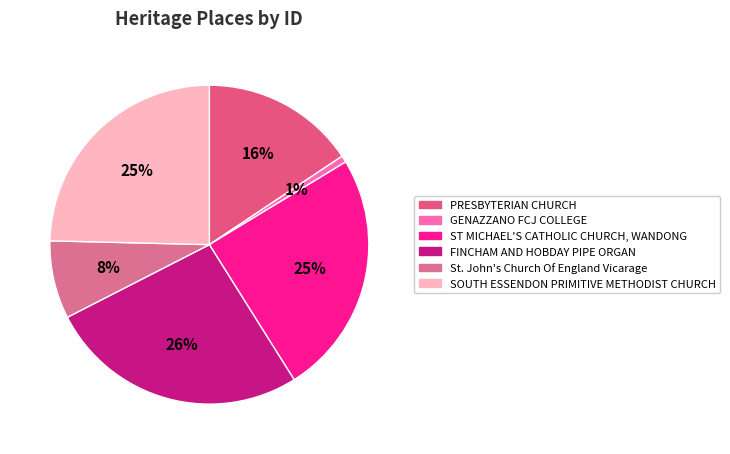

What percentage is the GENAZZANO FCJ COLLEGE slice, to the nearest percent?

1%